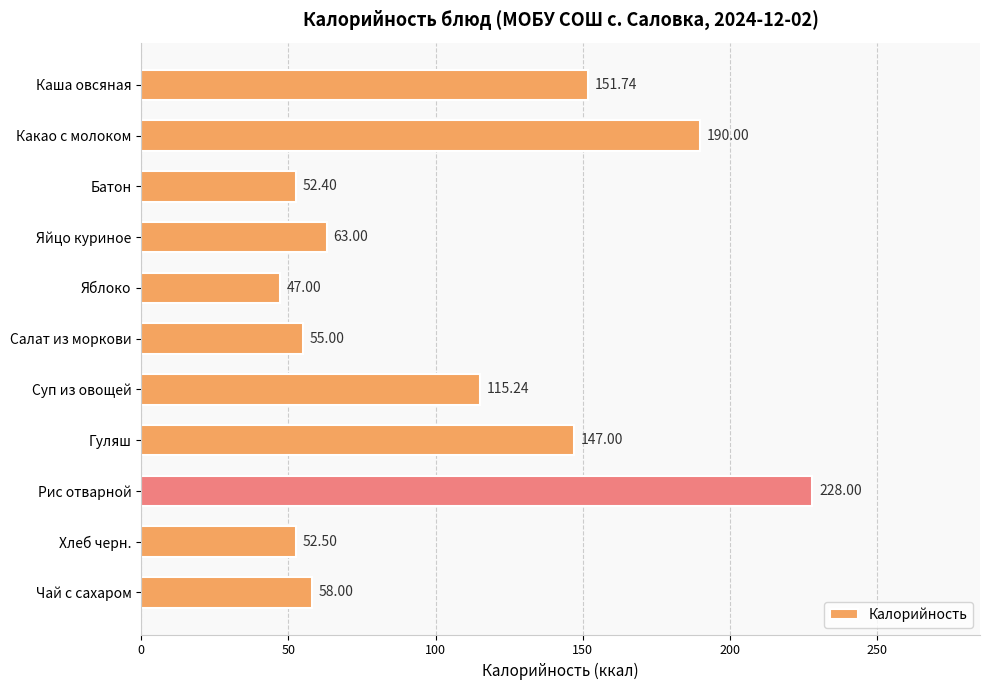

How many bars are there in total?

11